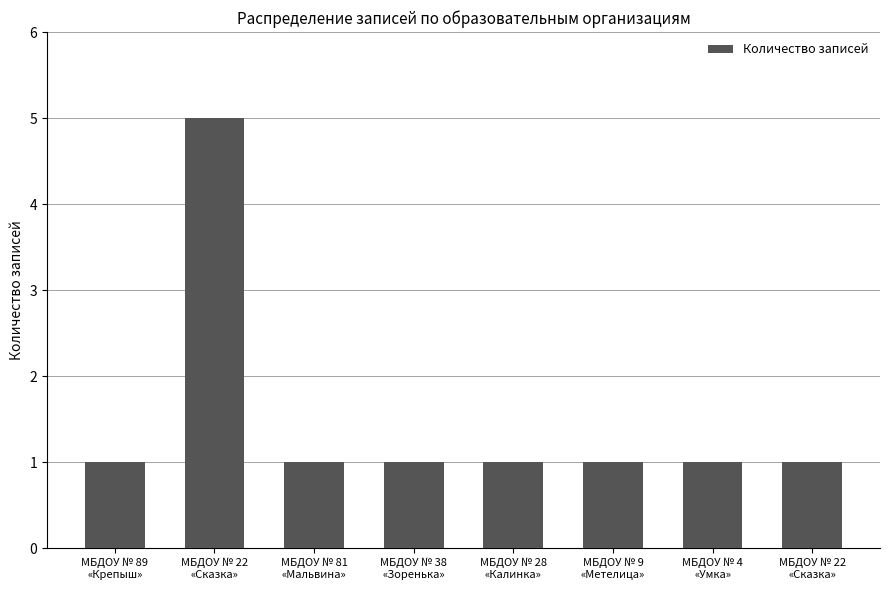

How many bars are there in total?

8